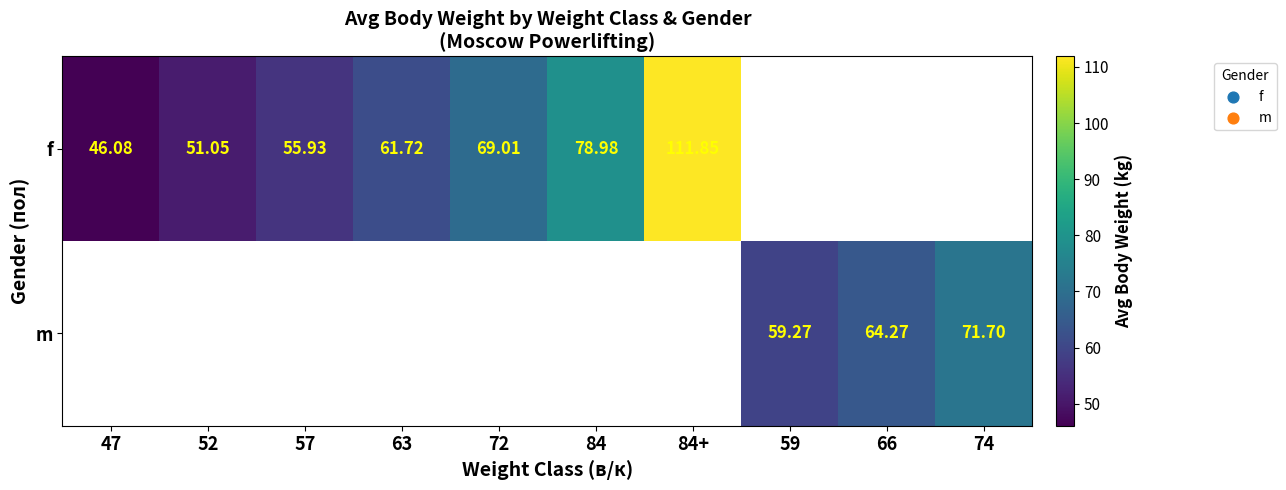

Which series has the widest spread of values?

f